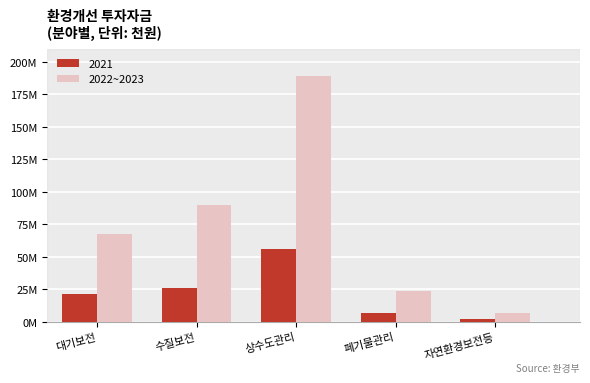

What are all the series names shown in the legend?

2021, 2022~2023